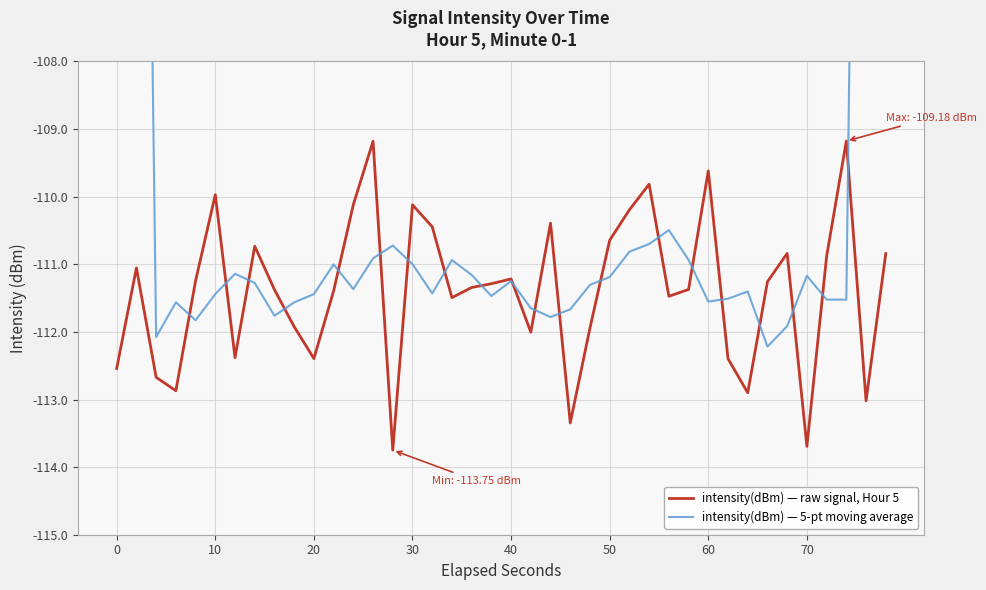

What is the maximum value for intensity(dBm) — raw signal, Hour 5?

-109.2